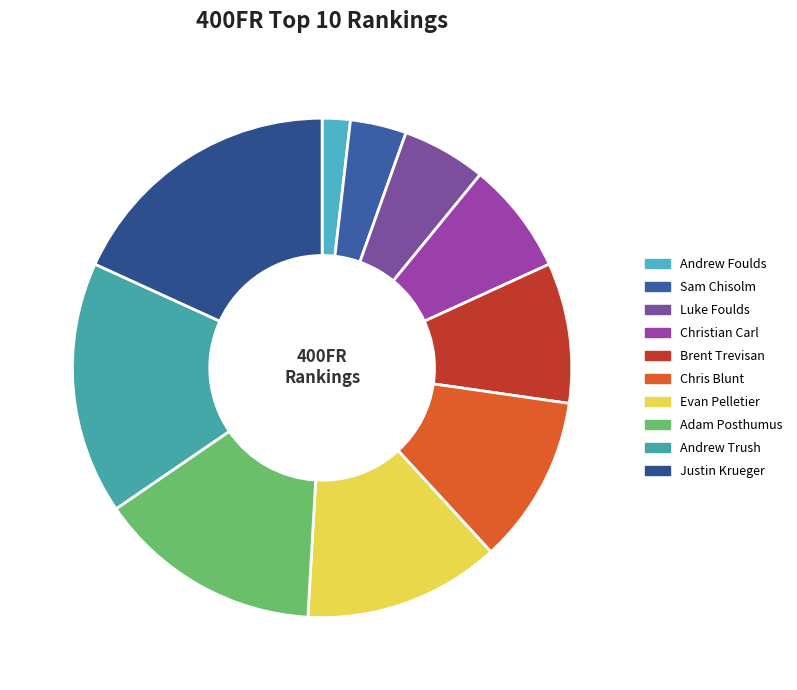

To the nearest percent, what is the difference between the largest and smallest slice percentages?

16%